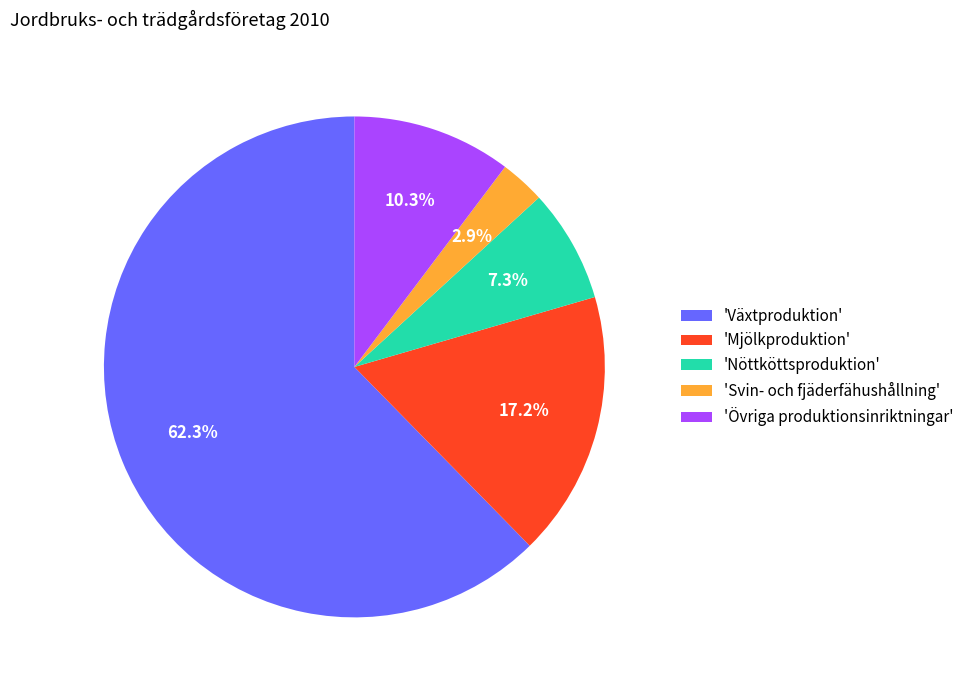

Which has a higher value, 'Svin- och fjäderfähushållning' or 'Nöttköttsproduktion'?

'Nöttköttsproduktion'